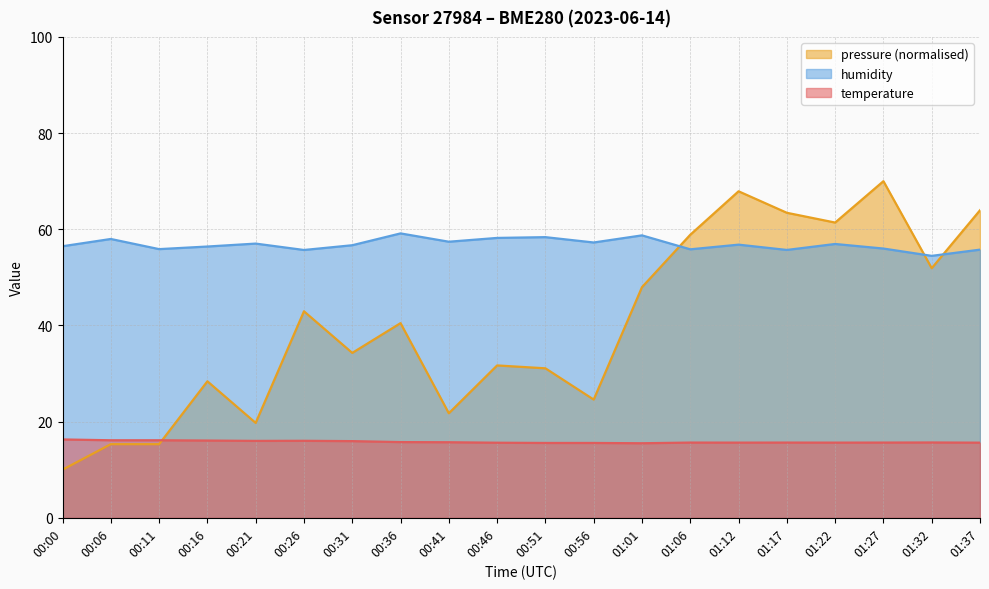

Which label corresponds to the smallest value in the chart?

00:00